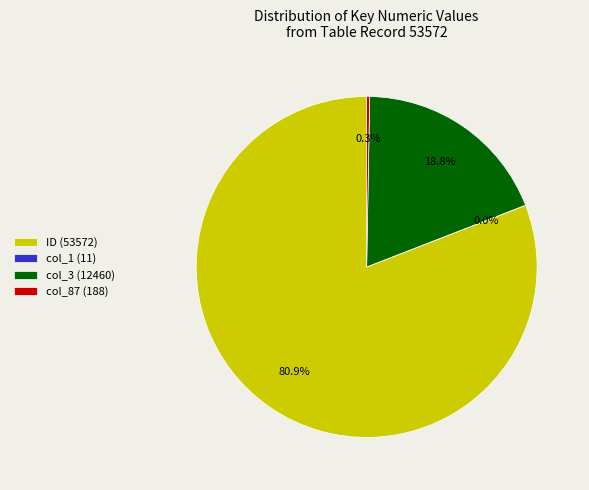

Which category has the biggest portion of the pie?

ID (53572)